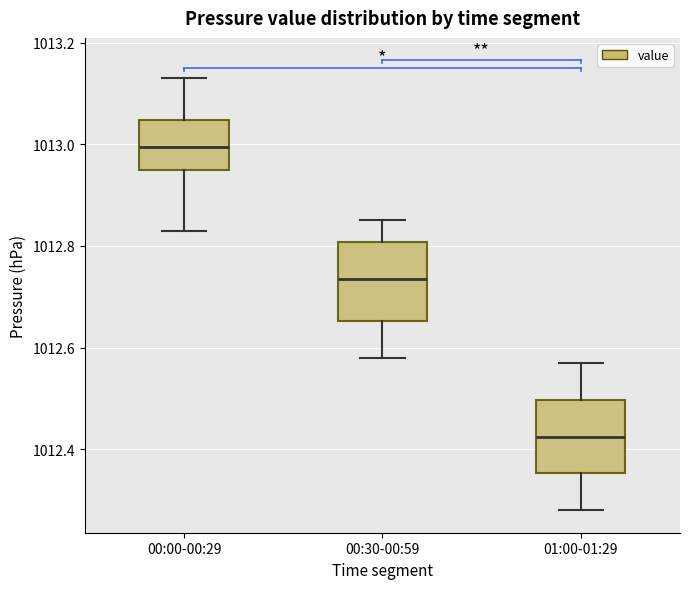

Reading left to right, read every box against the y-axis: the position of its median line, the range the box covers, and the ends of its whiskers. The values are not printed on the chart, so give them approximately, as read against the axis.

00:00-00:29: median 1013.00, box 1012.96 to 1013.04, whiskers 1012.84 to 1013.14
00:30-00:59: median 1012.74, box 1012.66 to 1012.80, whiskers 1012.58 to 1012.86
01:00-01:29: median 1012.42, box 1012.36 to 1012.50, whiskers 1012.28 to 1012.58